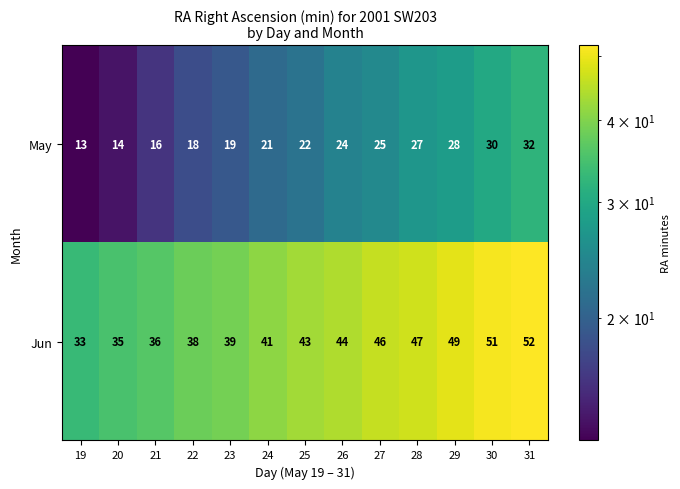

List the series in order of their peak value, highest first.

Jun, May